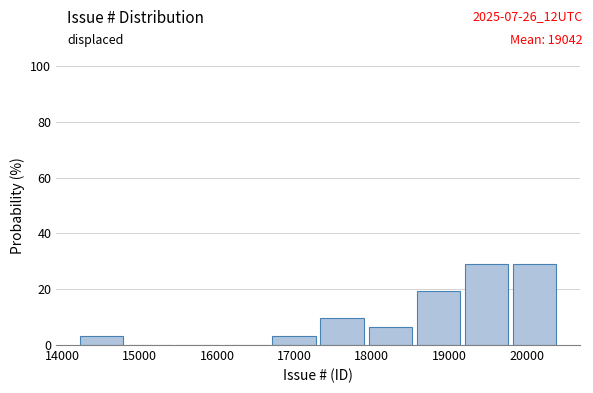

What is the height of the bar covering 18600 to 19200 on the x-axis? Neither the bar edges nor the heights are printed on the chart, so give them approximately, as read against the axes.

20